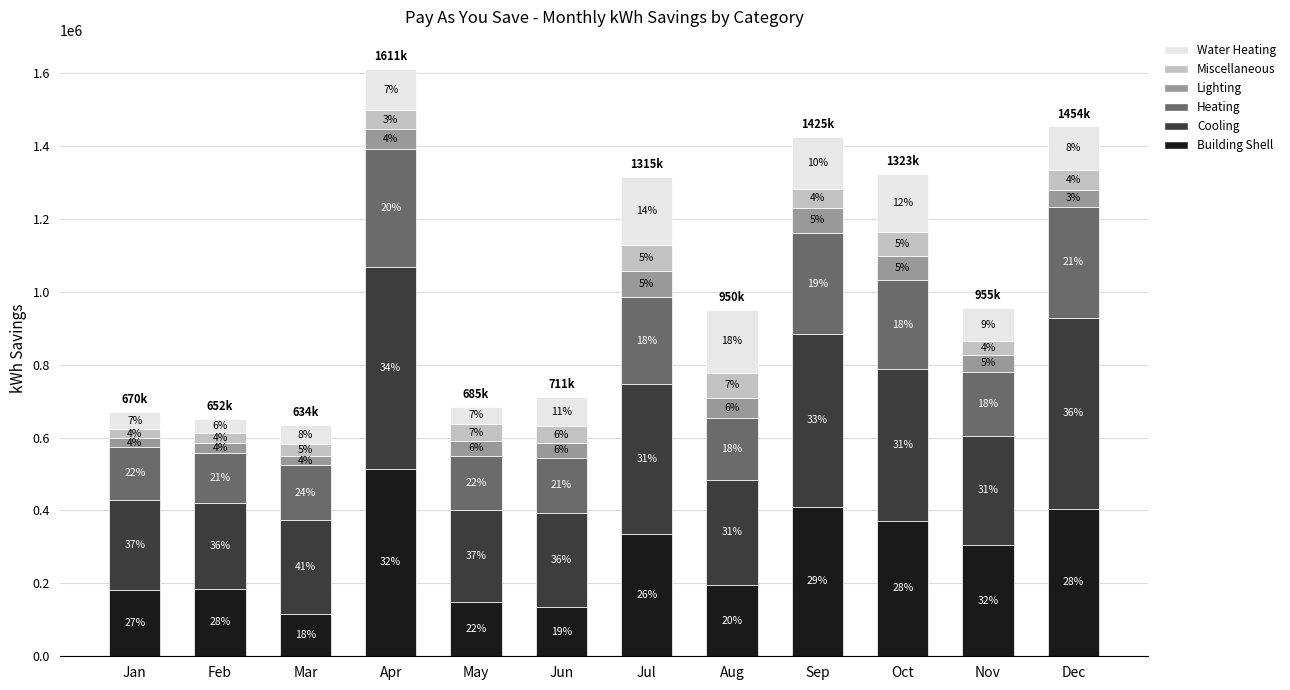

What are all the series names shown in the legend?

Water Heating, Miscellaneous, Lighting, Heating, Cooling, Building Shell